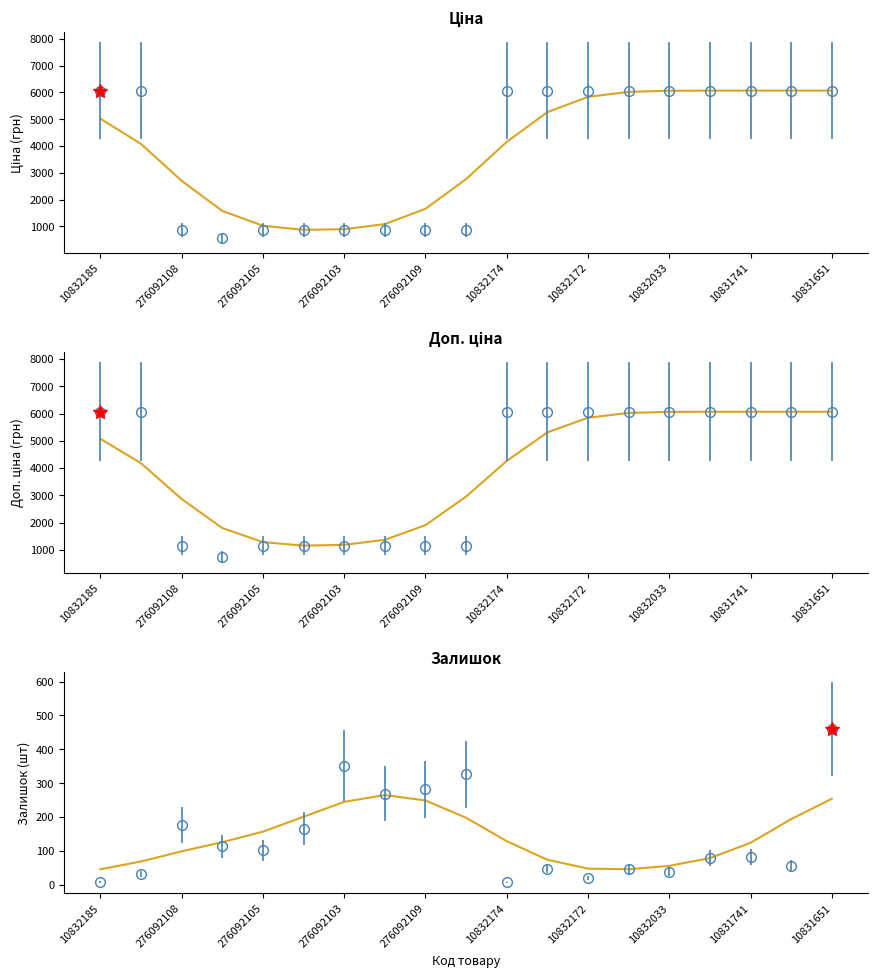

Rank the series by their maximum value, from lowest to highest.

Залишок, Ціна, Доп. ціна